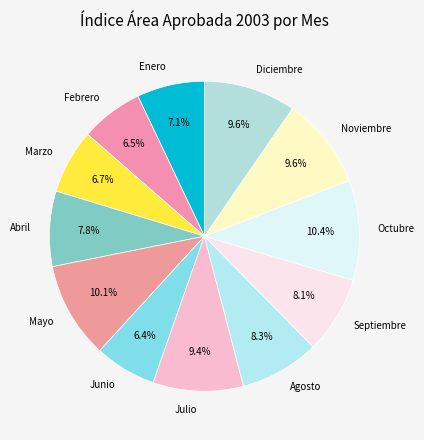

To the nearest percent, what portion does Julio represent?

9%